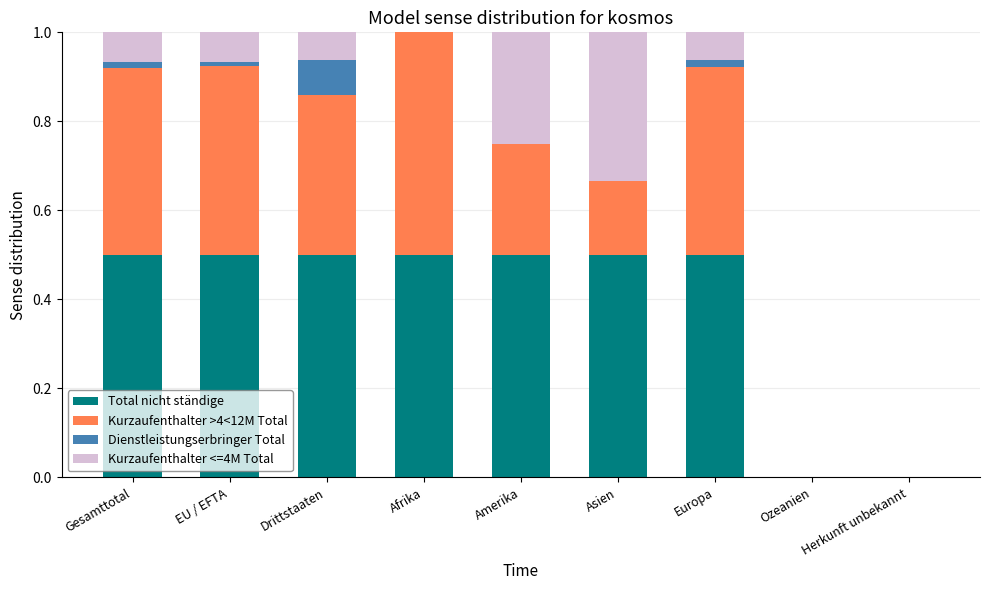

What is the total value across all series at Amerika?

1.0